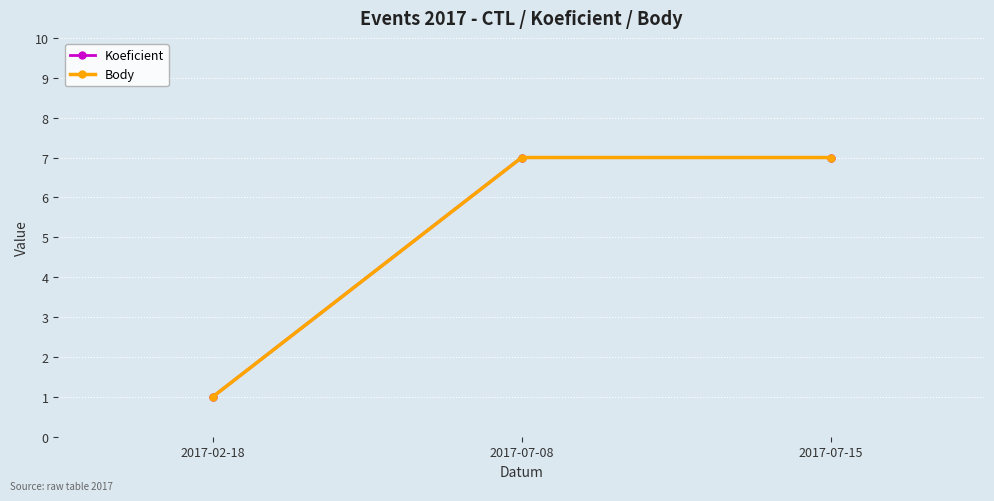

The value of Body at 2017-02-18 is 1. True or false?

True